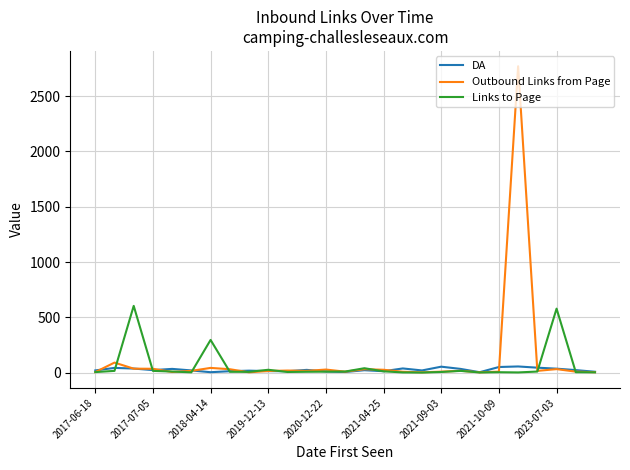

Which series has the largest range (max minus min)?

Outbound Links from Page